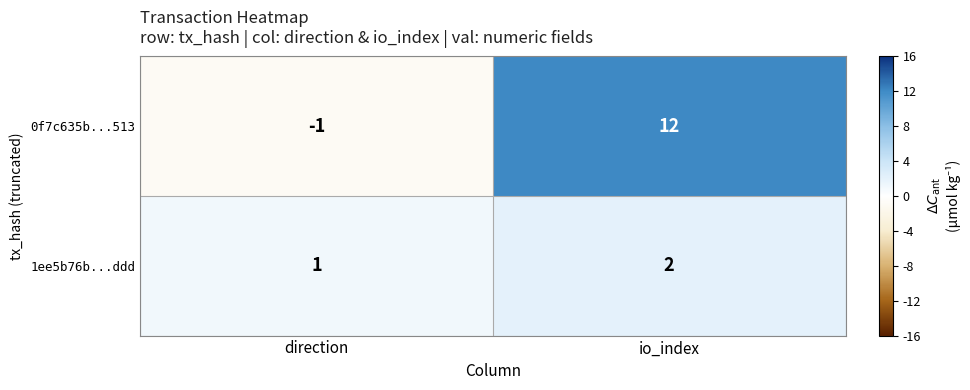

What is the sum of all 0f7c635b...513 values?

11